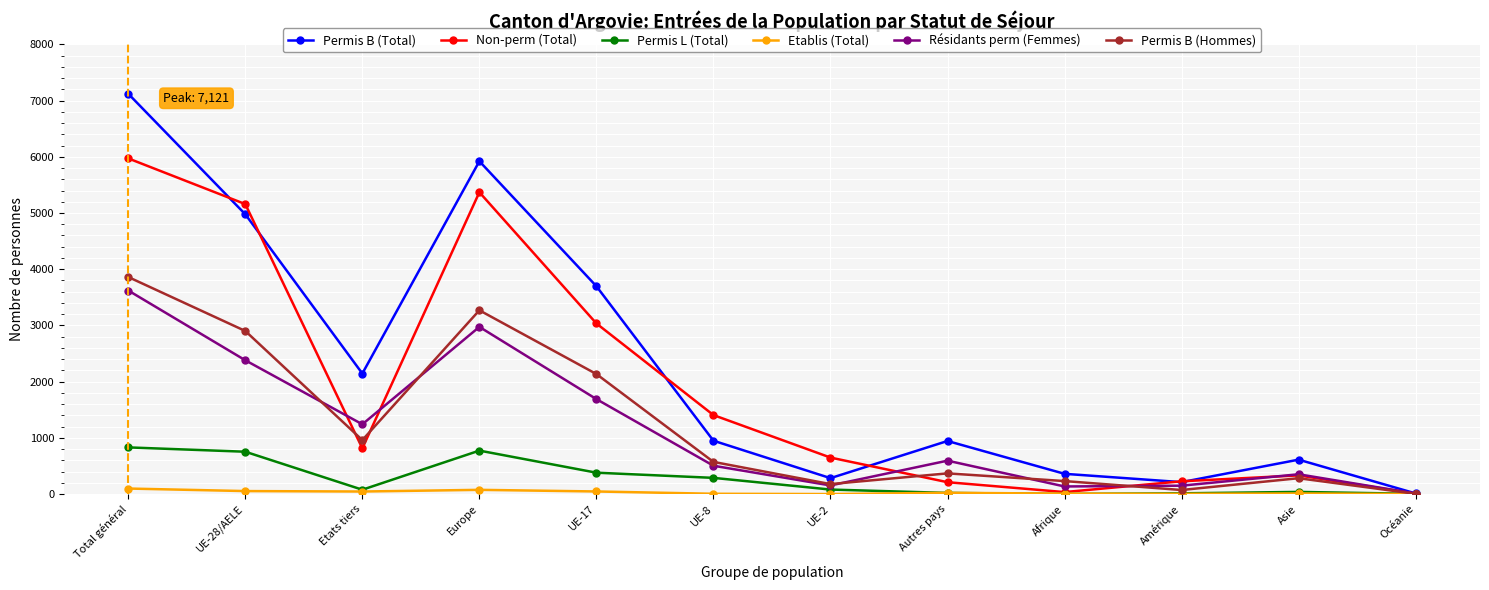

True or false: Permis B (Total) has more than 0 interior local peaks.

True